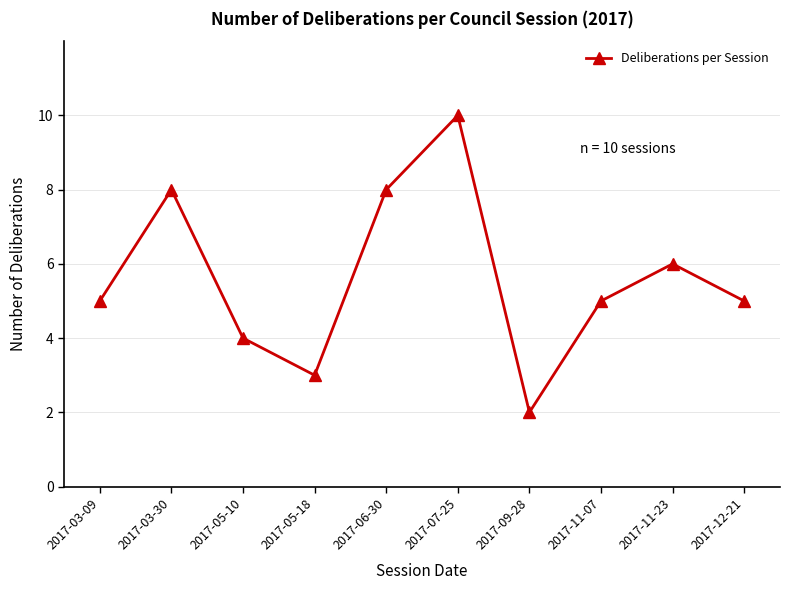

What is the label of the 1st point from the right?

2017-12-21